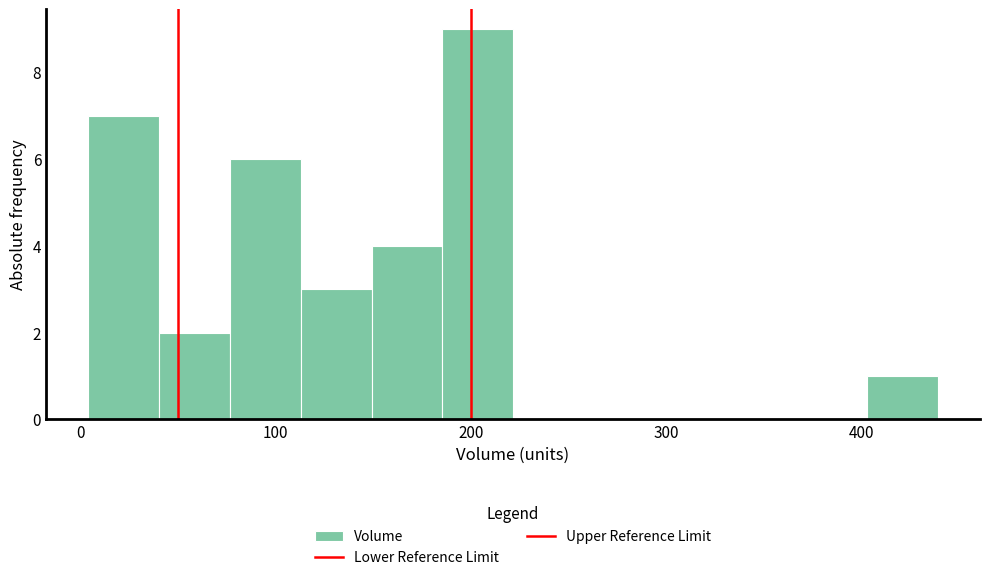

Read against the x-axis, roughly where is the centre of the tallest bar?

200